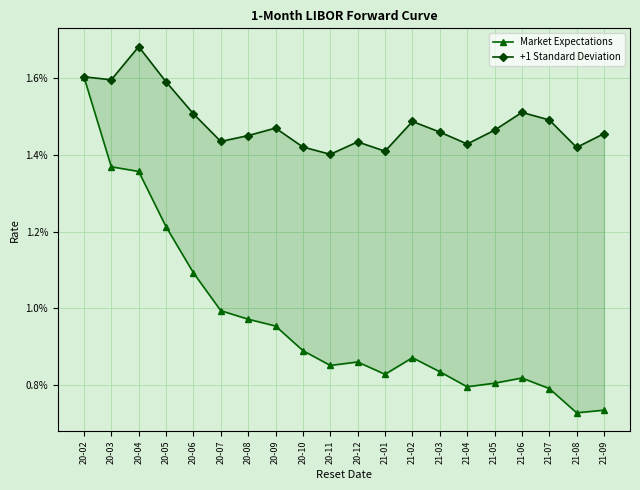

Is this an area chart (filled region under the line)?

No